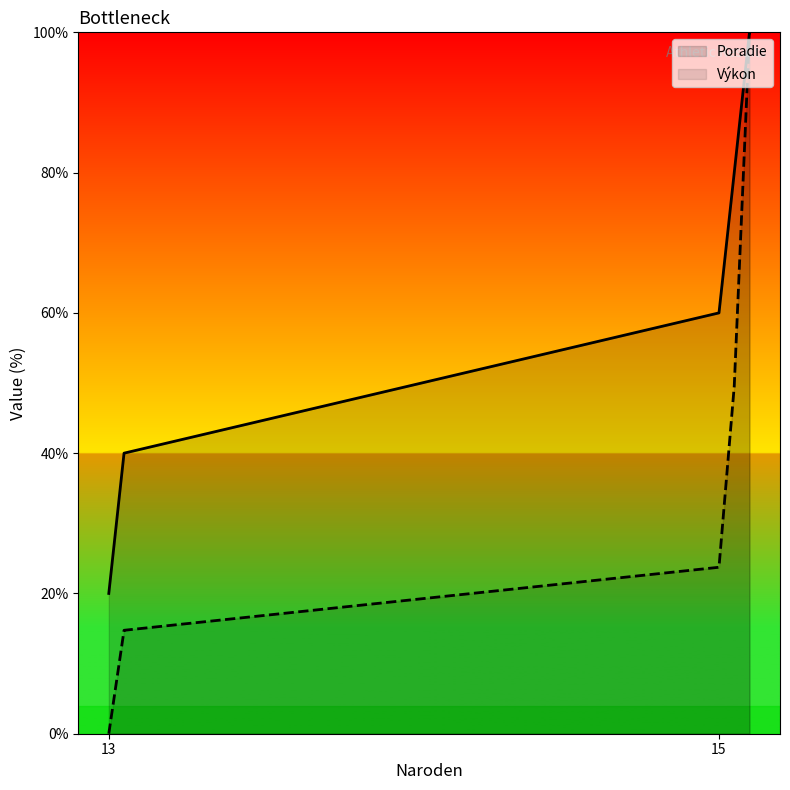

How many values in Výkon are above zero?

4